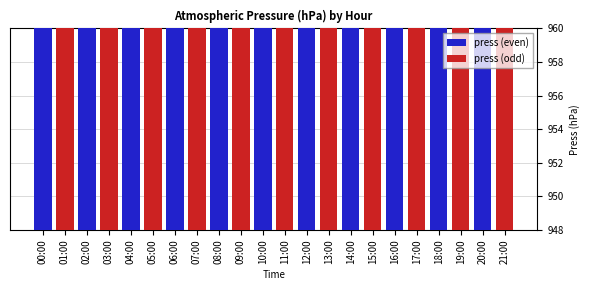

What are all the series names shown in the legend?

press (even), press (odd)